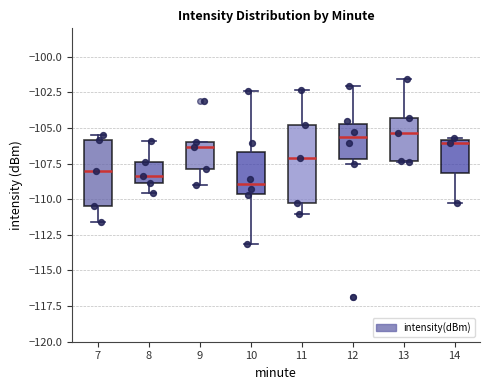

Reading left to right, transcribe this box plot: for each box, give where its median line is, the range the box spans, and where its two whiskers end, as read against the y-axis. The values are not printed on the chart, so give them approximately, as read against the axis.

7: median -108.0, box -110.5 to -106.0, whiskers -111.5 to -105.5
8: median -108.5, box -109.0 to -107.5, whiskers -109.5 to -106.0
9: median -106.5, box -108.0 to -106.0, whiskers -109.0 to -106.0
10: median -109.0, box -109.5 to -106.5, whiskers -113.0 to -102.5
11: median -107.0, box -110.5 to -105.0, whiskers -111.0 to -102.5
12: median -105.5, box -107.0 to -104.5, whiskers -107.5 to -102.0
13: median -105.5, box -107.5 to -104.5, whiskers -107.5 to -101.5
14: median -106.0 (just below the box's upper edge), box -108.0 to -106.0, whiskers -110.5 to -105.5